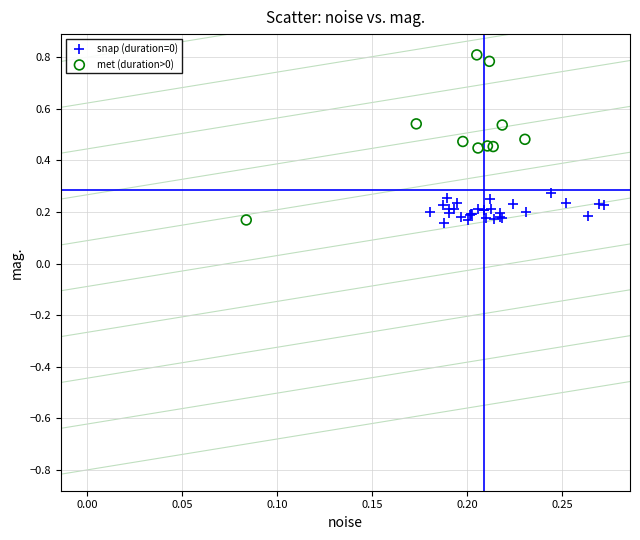

Which series reaches the maximum Y coordinate?

met (duration>0)